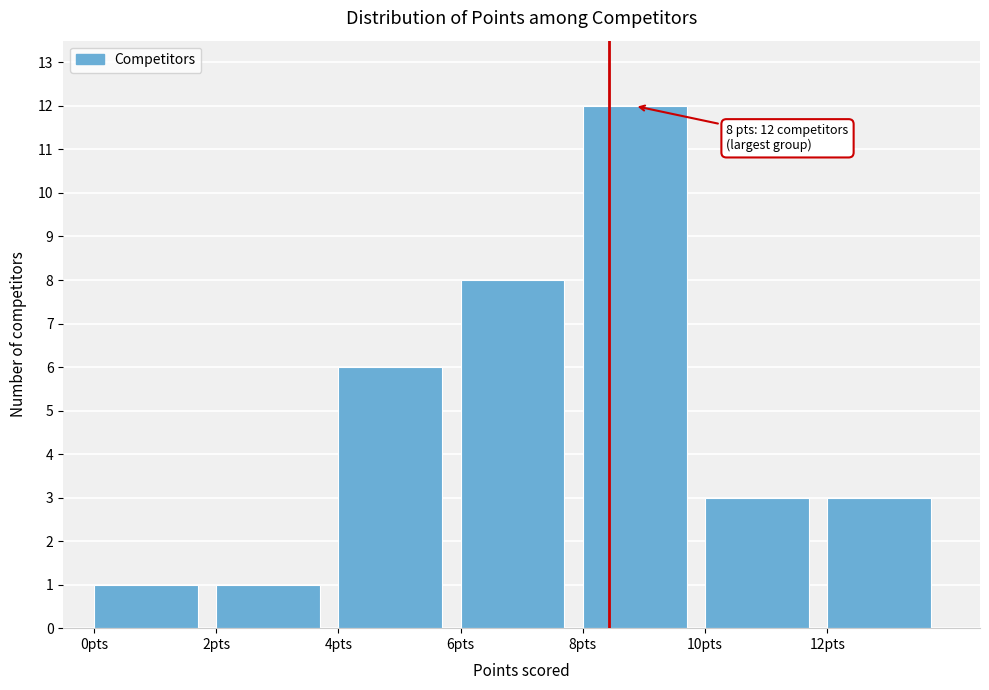

Which range on the x-axis has the tallest bar?

8 to 10